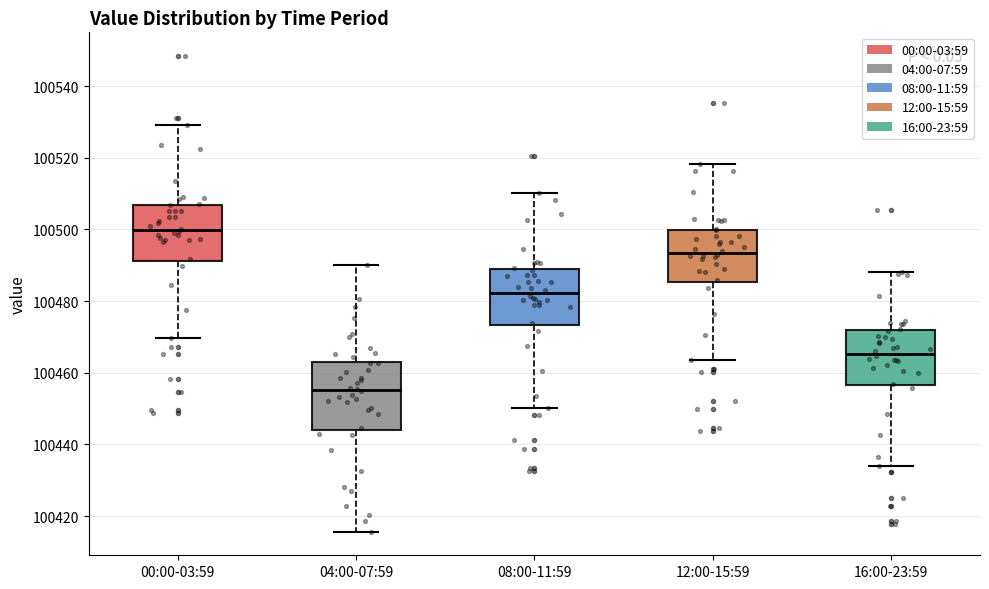

Which box's median line is the lowest?

04:00-07:59